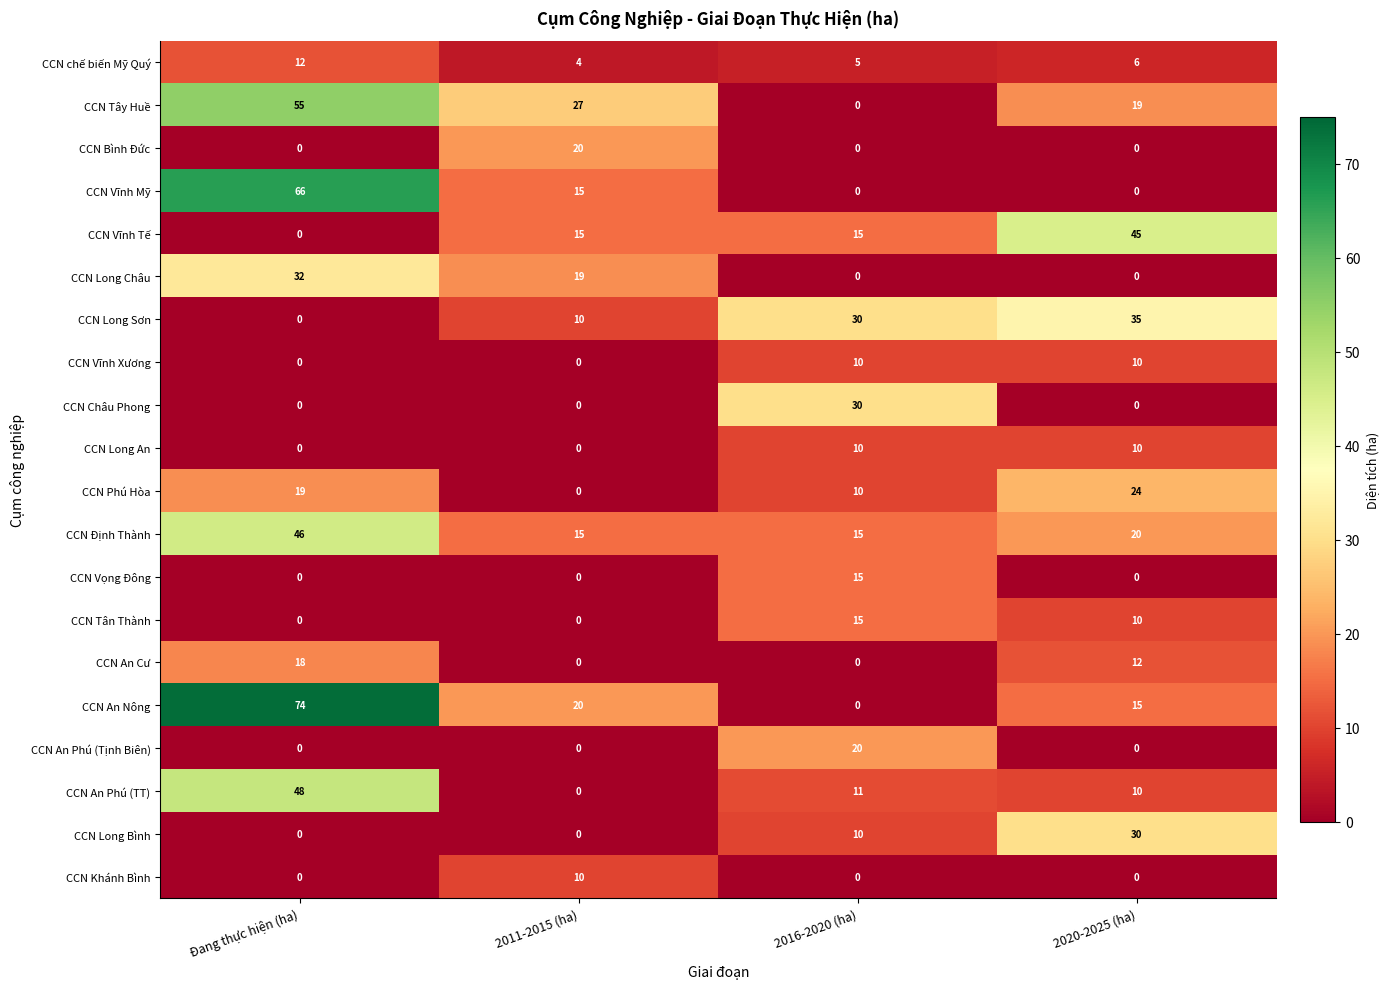

The value of CCN Long Châu at 2011-2015 (ha) is 19. True or false?

True